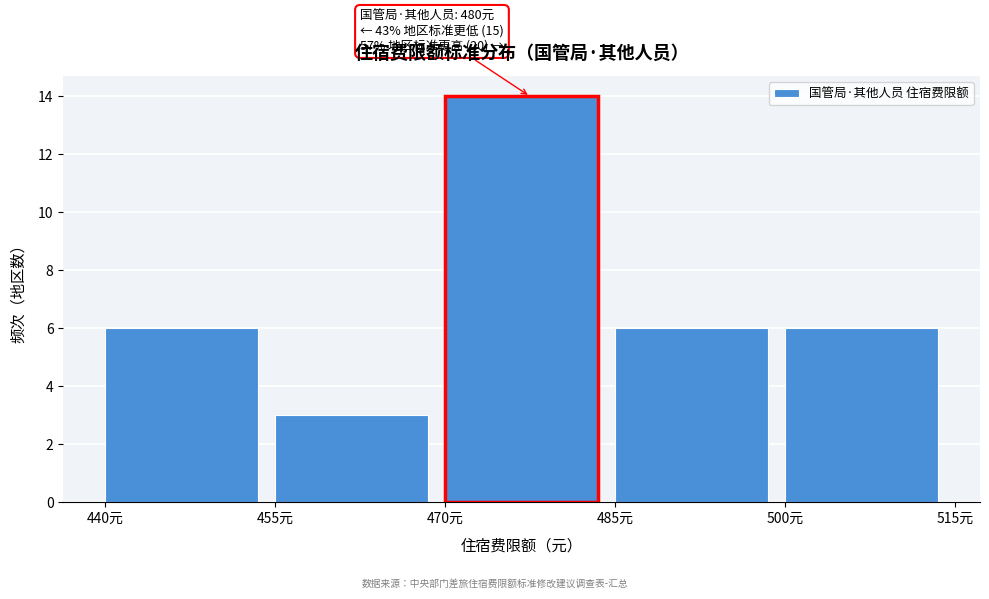

Over which range of the x-axis is the bar tallest?

470 to 485